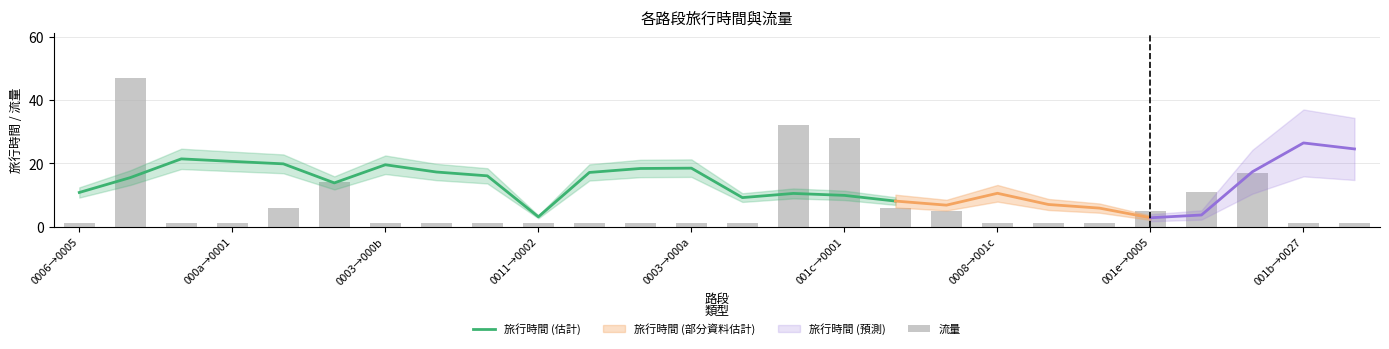

The value at 20 is 0. True or false?

False